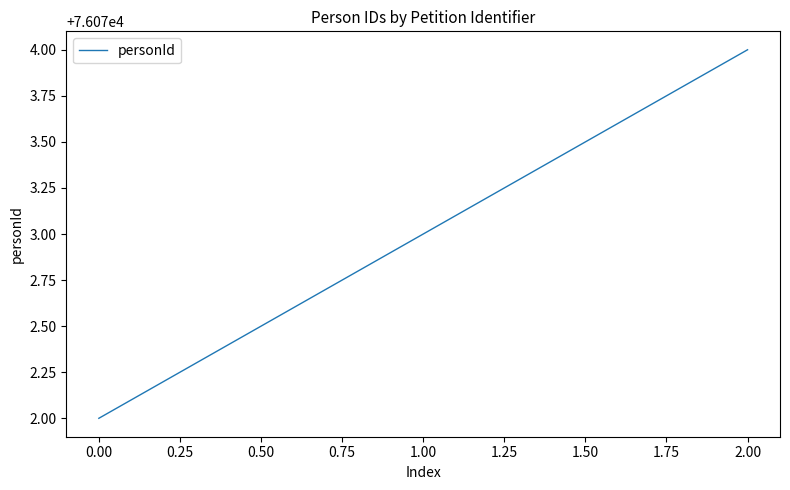

What is the maximum value shown in the chart?

76074